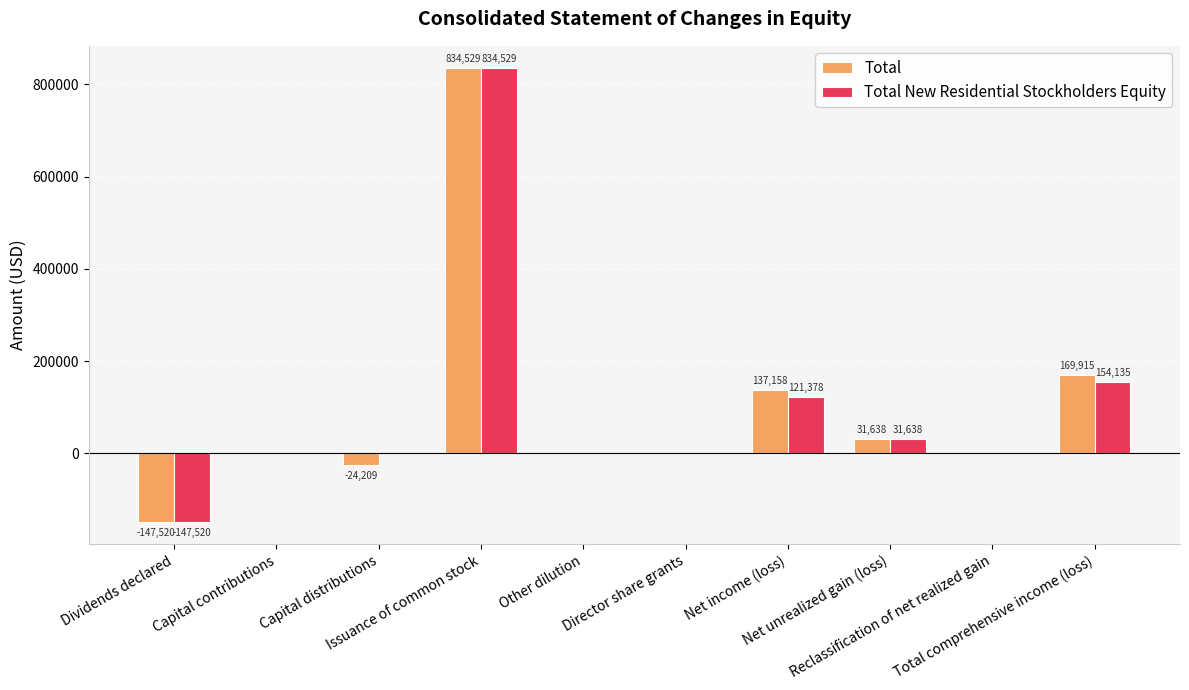

Count the number of categories in the chart.

10